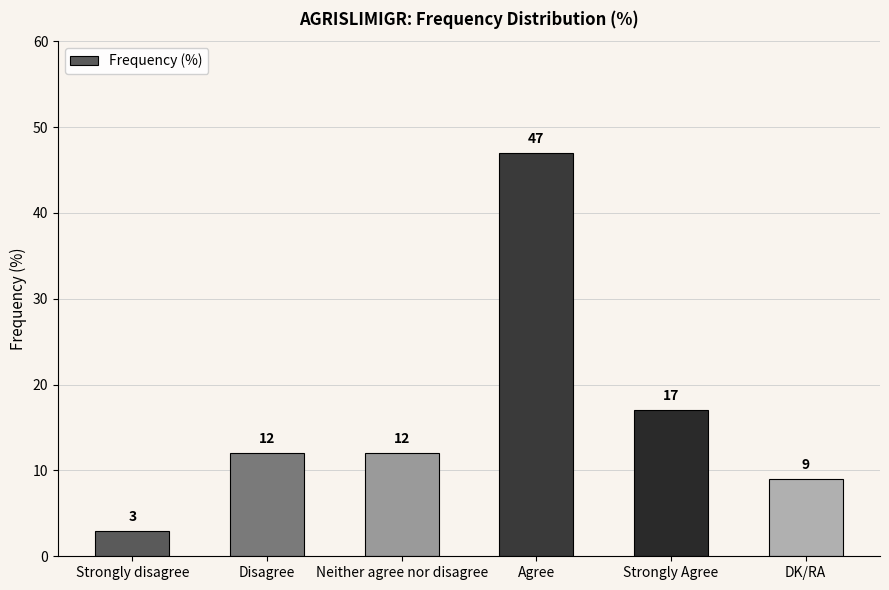

Read the value at Strongly Agree, to the nearest 10.

20